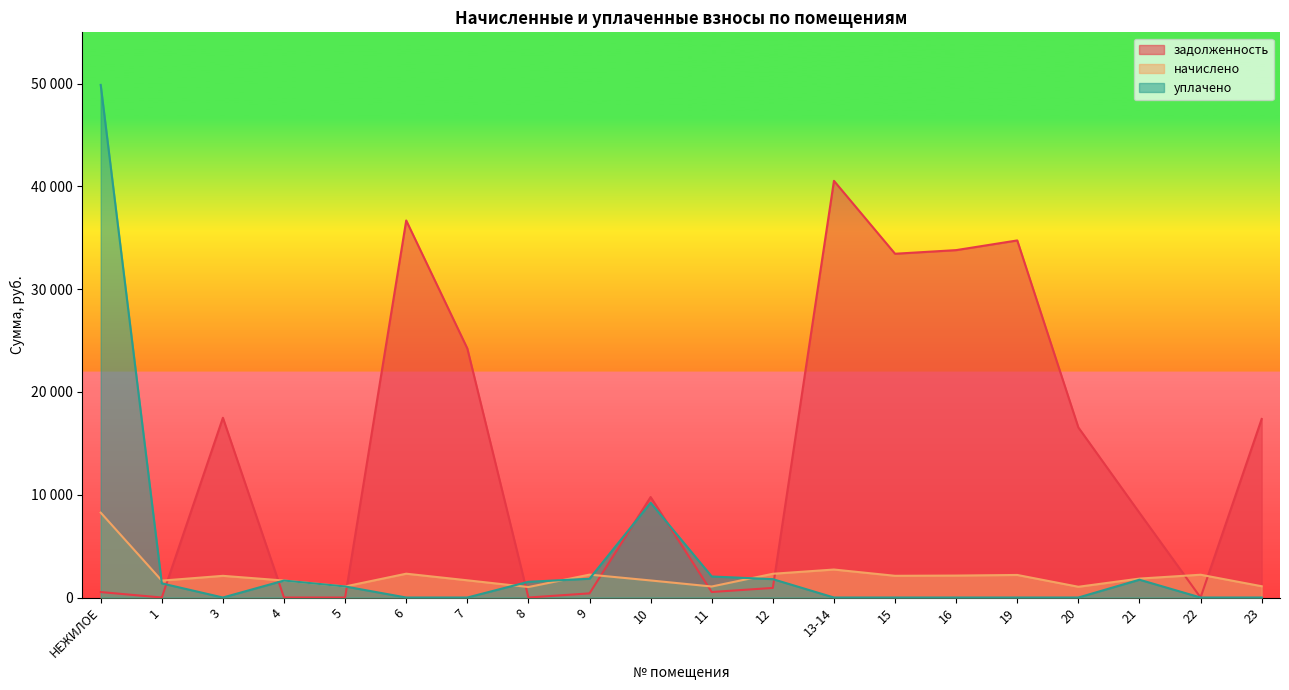

Where is начислено nearest to the value 4639?

13-14